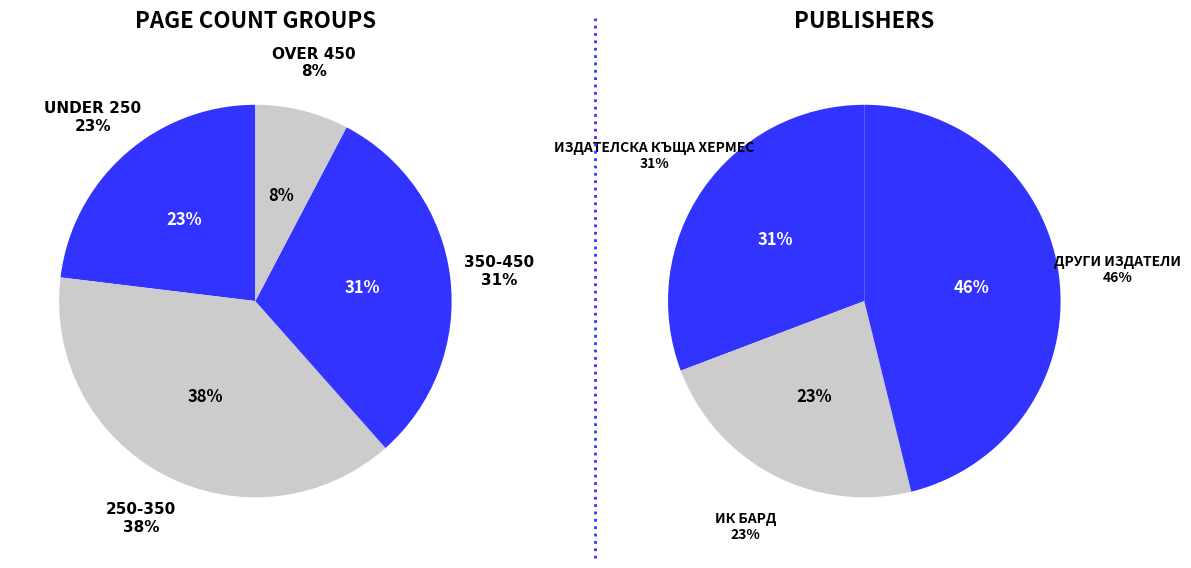

Does any single category account for the majority?

No